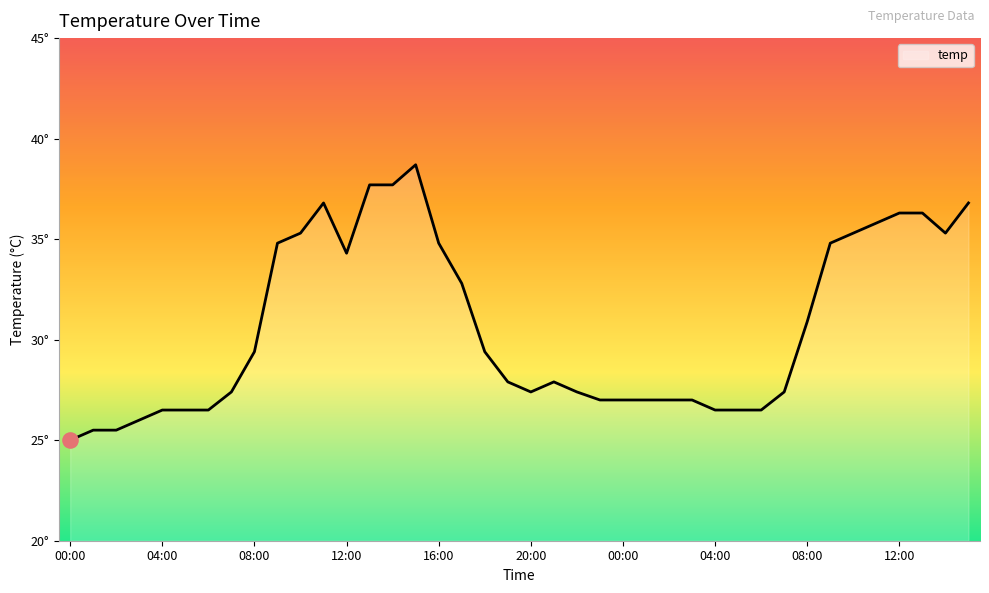

Does the chart have visible grid lines?

No